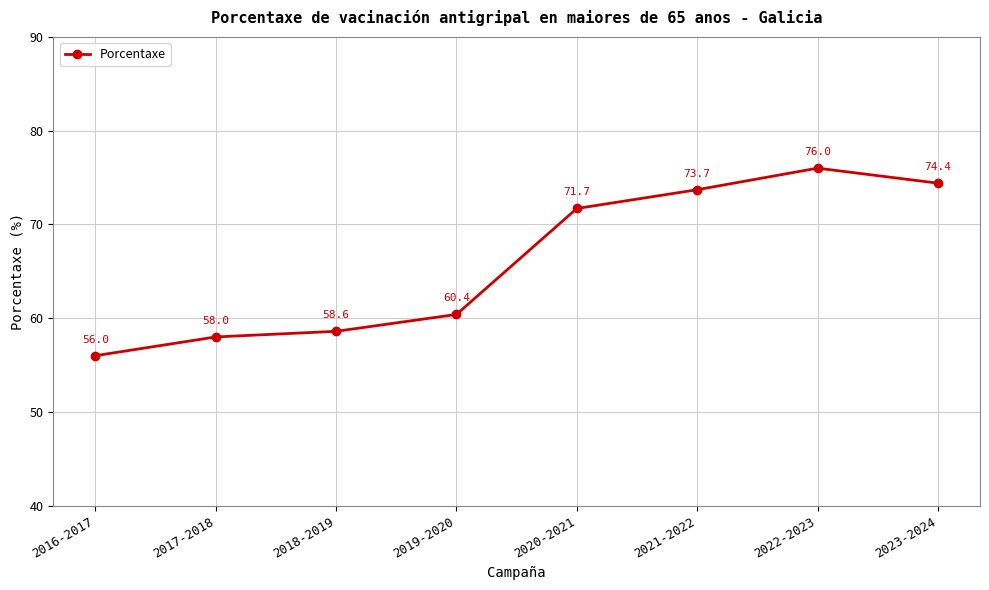

Is this an area chart (filled region under the line)?

No